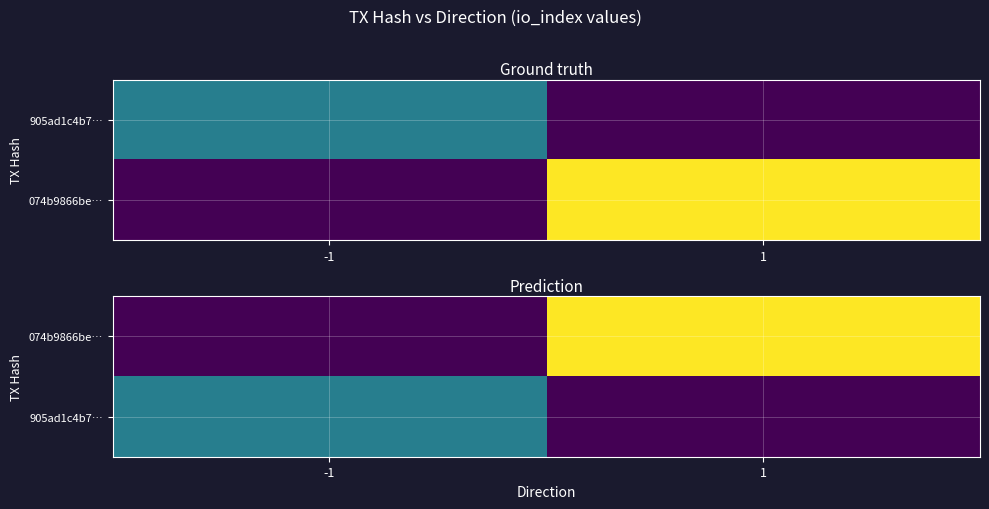

At which category is the sum across all series the highest?

1